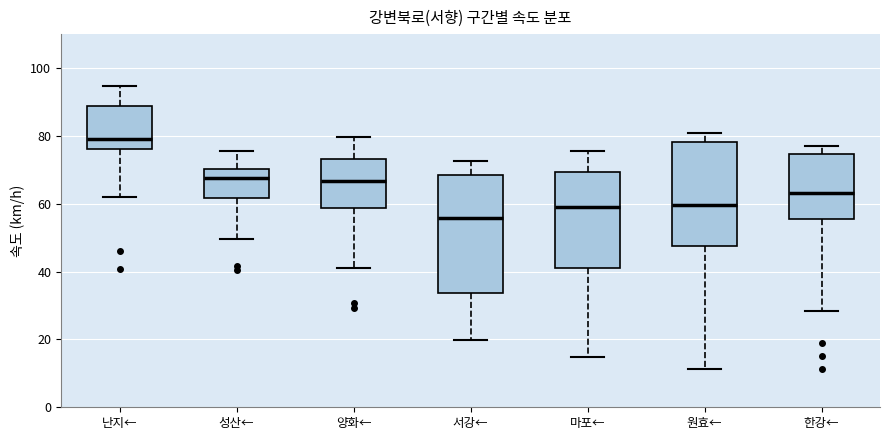

Reading left to right, read every box against the y-axis: the position of its median line, the range the box covers, and the ends of its whiskers. The values are not printed on the chart, so give them approximately, as read against the axis.

난지←: median 80, box 76 to 88, whiskers 62 to 94
성산←: median 68, box 62 to 70, whiskers 50 to 76
양화←: median 66, box 58 to 74, whiskers 40 to 80
서강←: median 56, box 34 to 68, whiskers 20 to 72
마포←: median 60, box 40 to 70, whiskers 14 to 76
원효←: median 60, box 48 to 78, whiskers 12 to 80
한강←: median 64, box 56 to 74, whiskers 28 to 78